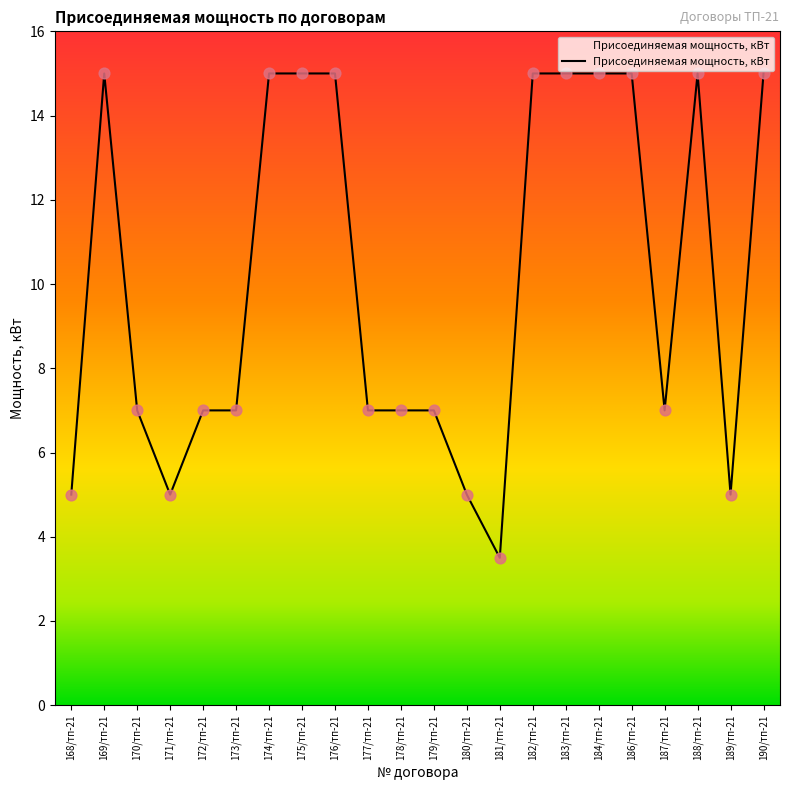

Approximately how many times larger is the value at 178/тп-21 compared to 187/тп-21?

1.0